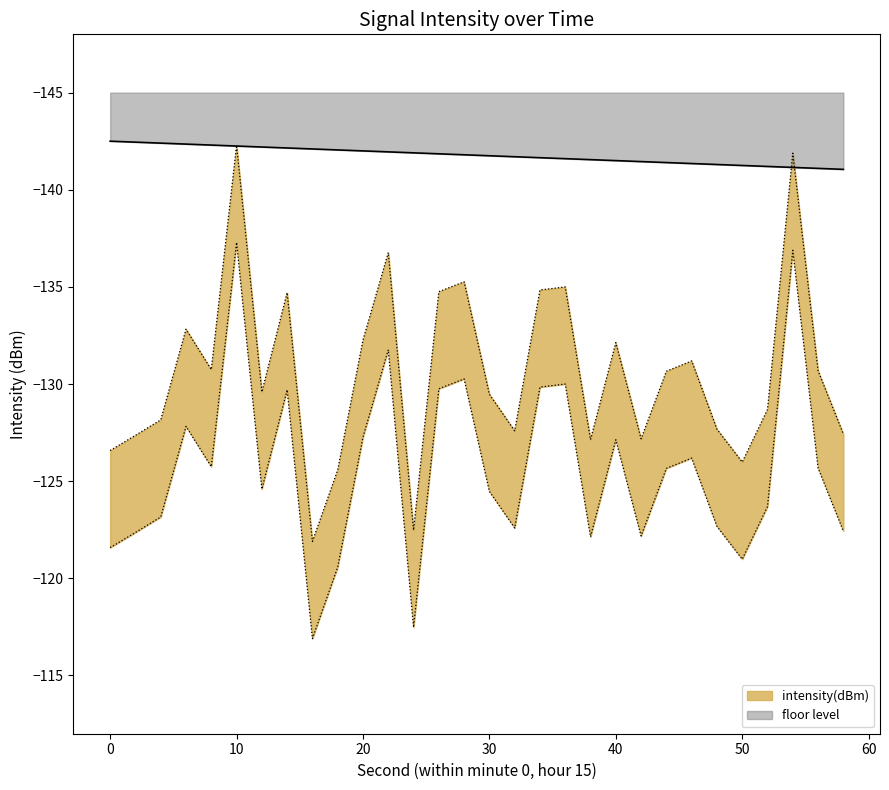

What is the difference between the intensity_upper values at 18 and 26?

9.2